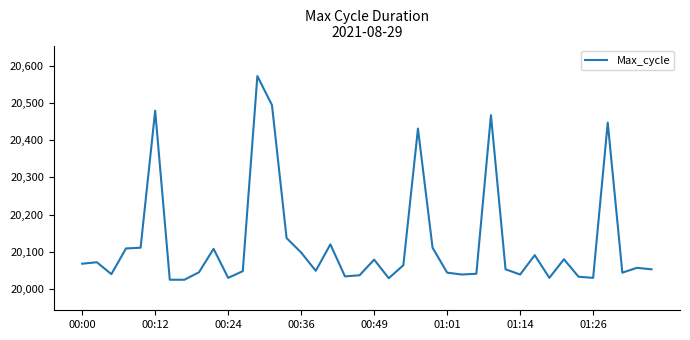

What is the difference between the maximum and minimum values?

547